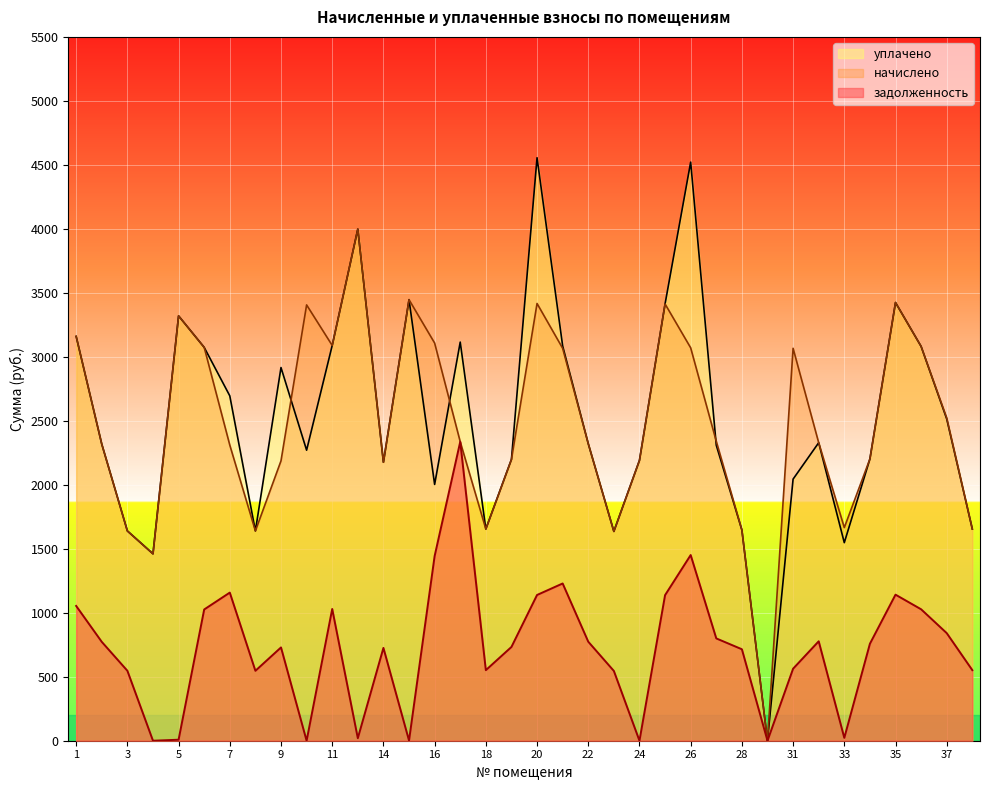

Reading right to left, extract all data points from this chart.

задолженность: 38=551.5	37=840.8	36=1027.1	35=1141.4	34=757.8	33=22.5	32=777.0	31=562.8	30=0.0	28=714.8	27=799.5	26=1451.0	25=1137.7	24=0.0	23=545.2	22=773.8	21=1228.8	20=1138.9	19=732.8	18=551.5	17=2336.2	16=1443.2	15=1.4	14=725.3	12=19.7	11=1029.6	10=0.0	9=729.0	8=546.5	7=1157.6	6=1025.7	5=7.9	4=0.0	3=546.7	2=772.5	1=1053.2
начислено: 38=1654.3	37=2522.5	36=3081.4	35=3424.2	34=2202.1	33=1665.5	32=2328.8	31=3066.5	30=0.0	28=1646.9	27=2339.9	26=3070.2	25=3413.0	24=2190.9	23=1635.7	22=2321.3	21=3066.5	20=3416.7	19=2198.3	18=1654.3	17=2336.2	16=3107.5	15=3446.6	14=2176.0	12=3998.0	11=3088.9	10=3405.6	9=2187.2	8=1639.4	7=2310.1	6=3073.9	5=3319.9	4=1460.6	3=1639.4	2=2317.6	1=3159.7
уплачено: 38=1654.3	37=2514.6	36=3081.4	35=3424.2	34=2202.1	33=1547.6	32=2328.8	31=2044.3	30=0.0	28=1646.9	27=2309.3	26=4521.3	25=3413.0	24=2190.9	23=1635.7	22=2321.3	21=3085.8	20=4555.6	19=2198.3	18=1654.3	17=3114.9	16=2002.8	15=3446.6	14=2176.0	12=3998.0	11=3088.9	10=2270.4	9=2916.2	8=1639.4	7=2695.0	6=3073.9	5=3319.9	4=1460.6	3=1639.4	2=2317.6	1=3159.7